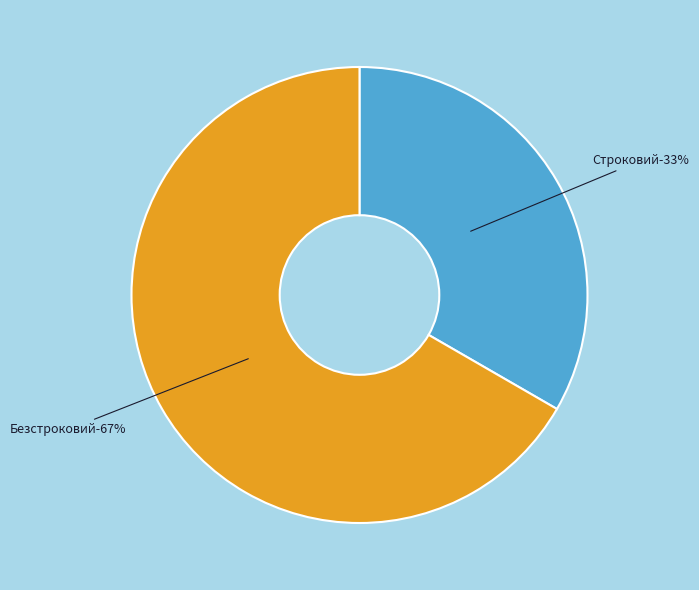

Which category has the biggest portion of the pie?

Безстроковий